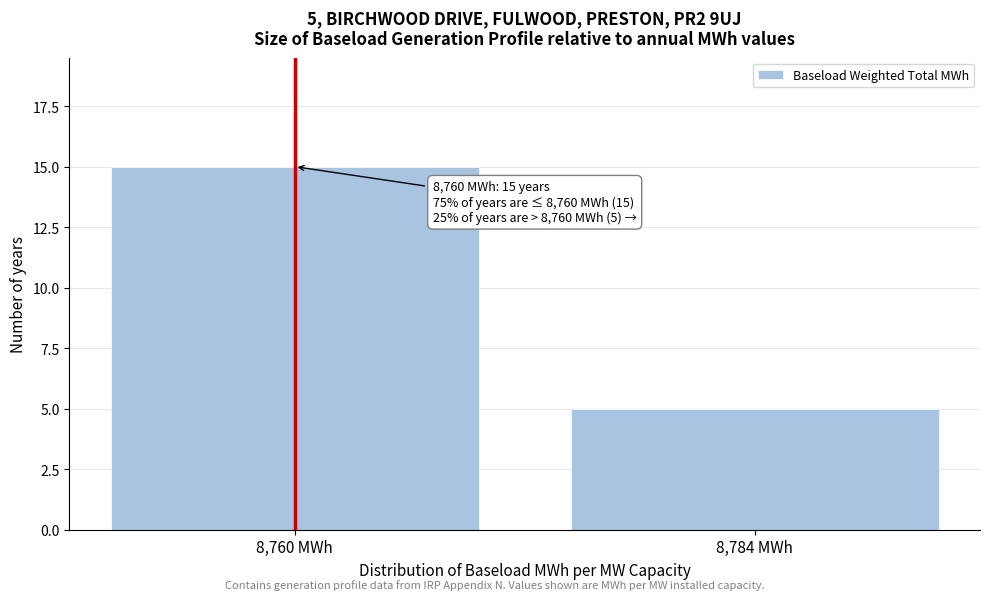

Reading left to right, list all the values displayed in this chart.

8,760 MWh=15	8,784 MWh=5